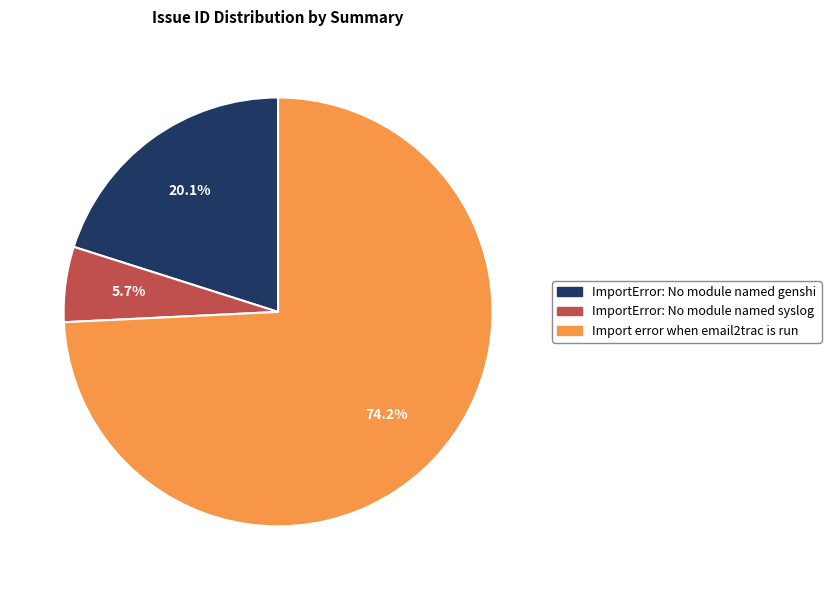

To the nearest percent, what portion does ImportError: No module named genshi represent?

20%